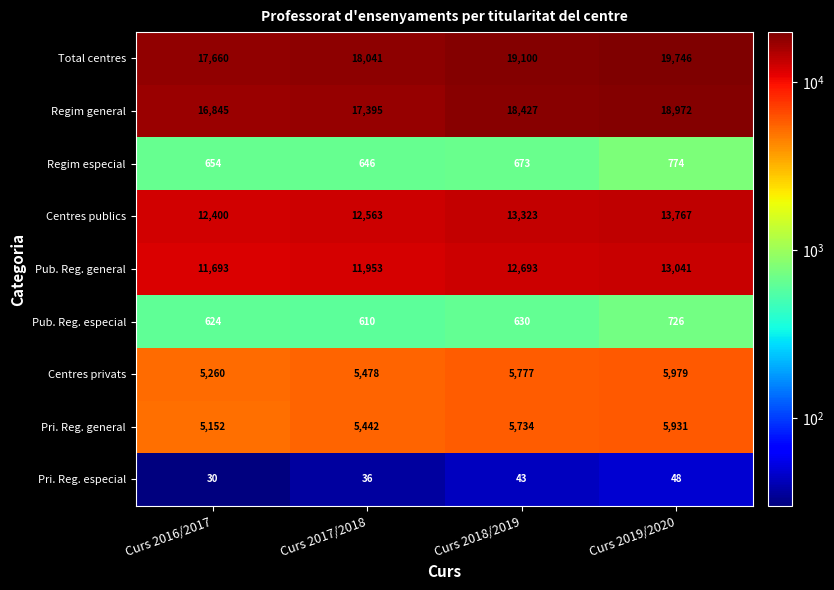

Read the Pub. Reg. general value at Curs 2019/2020.

13041